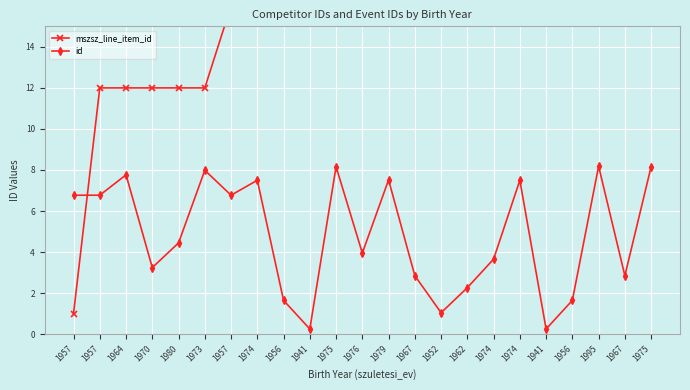

True or false: mszsz_line_item_id has more than 1 points higher than both neighbors.

False